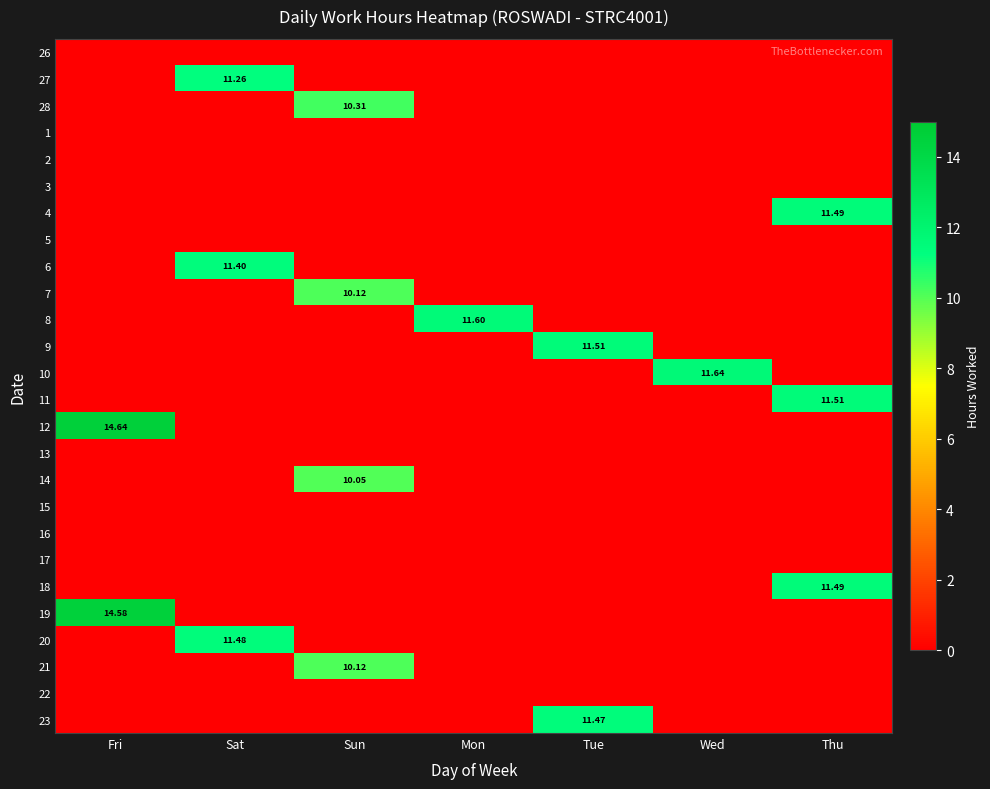

Between Wed and Sun, which is larger?

Wed